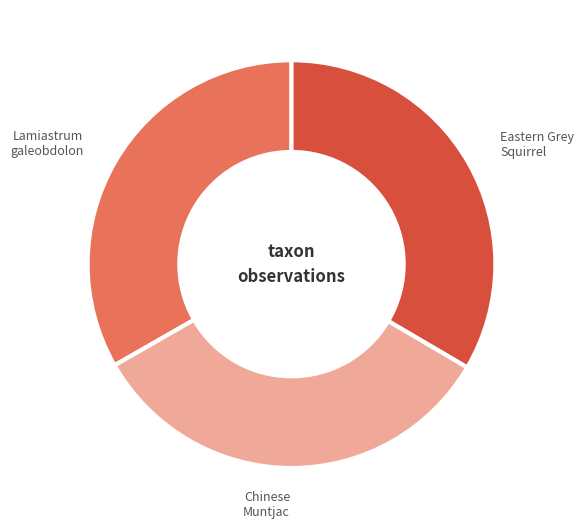

True or false: Lamiastrum galeobdolon accounts for 20% of the total.

False